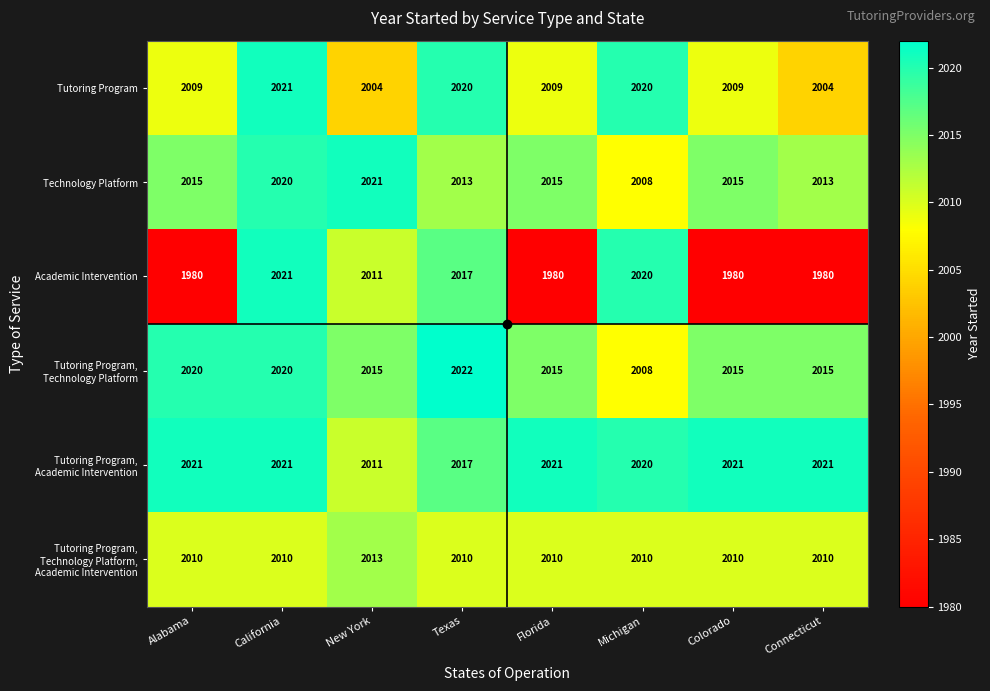

At how many categories does at least one series exceed 1997?

8